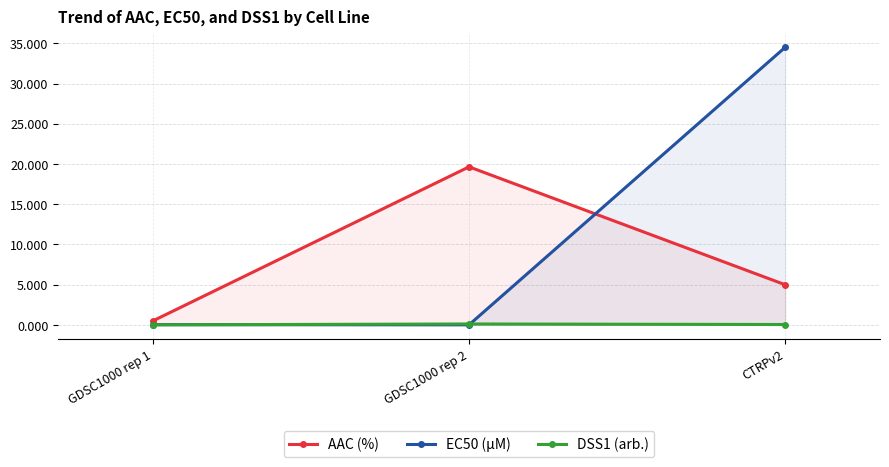

Which series has the largest range (max minus min)?

EC50 (µM)